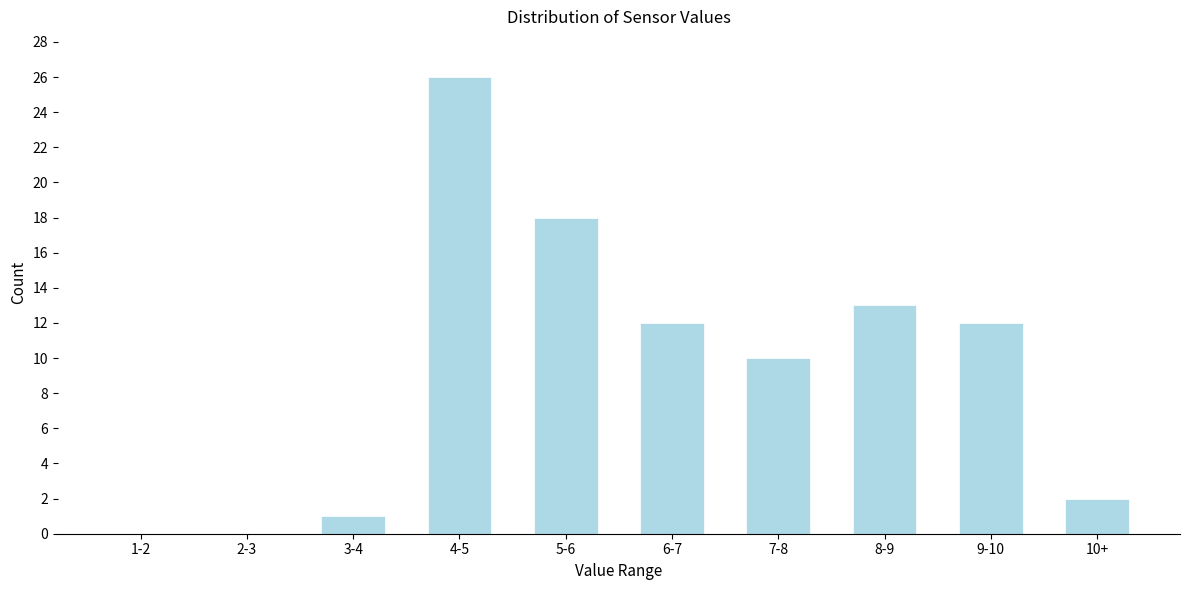

Reading right to left, list all the values displayed in this chart.

10+=2	9-10=12	8-9=13	7-8=10	6-7=12	5-6=18	4-5=26	3-4=1	2-3=0	1-2=0